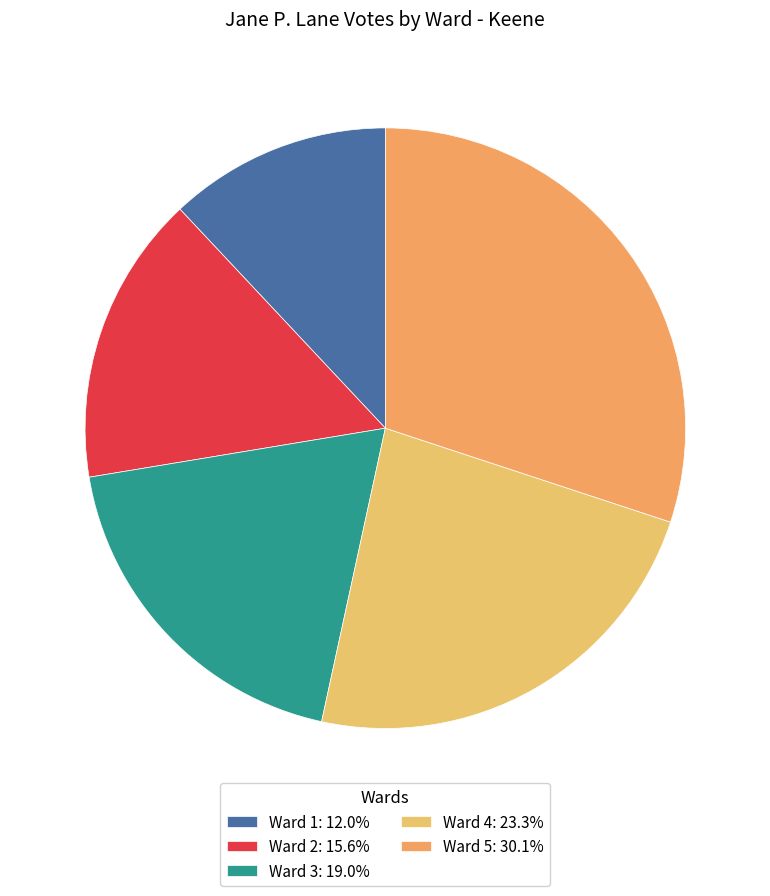

Which has a higher value, Ward 3 or Ward 2?

Ward 3